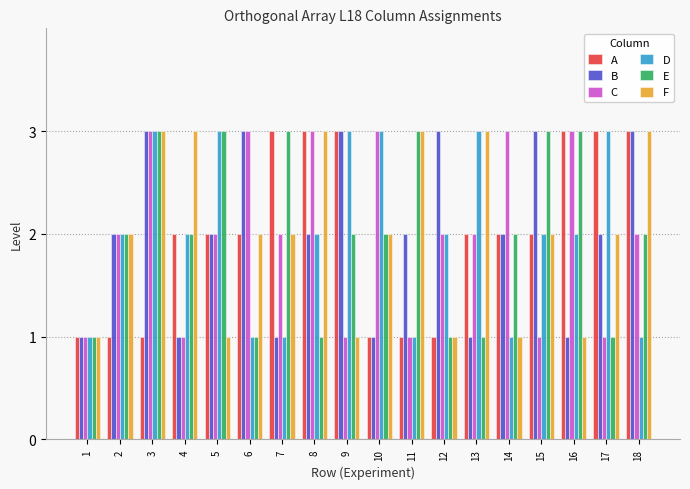

What is the highest value of the C series?

3